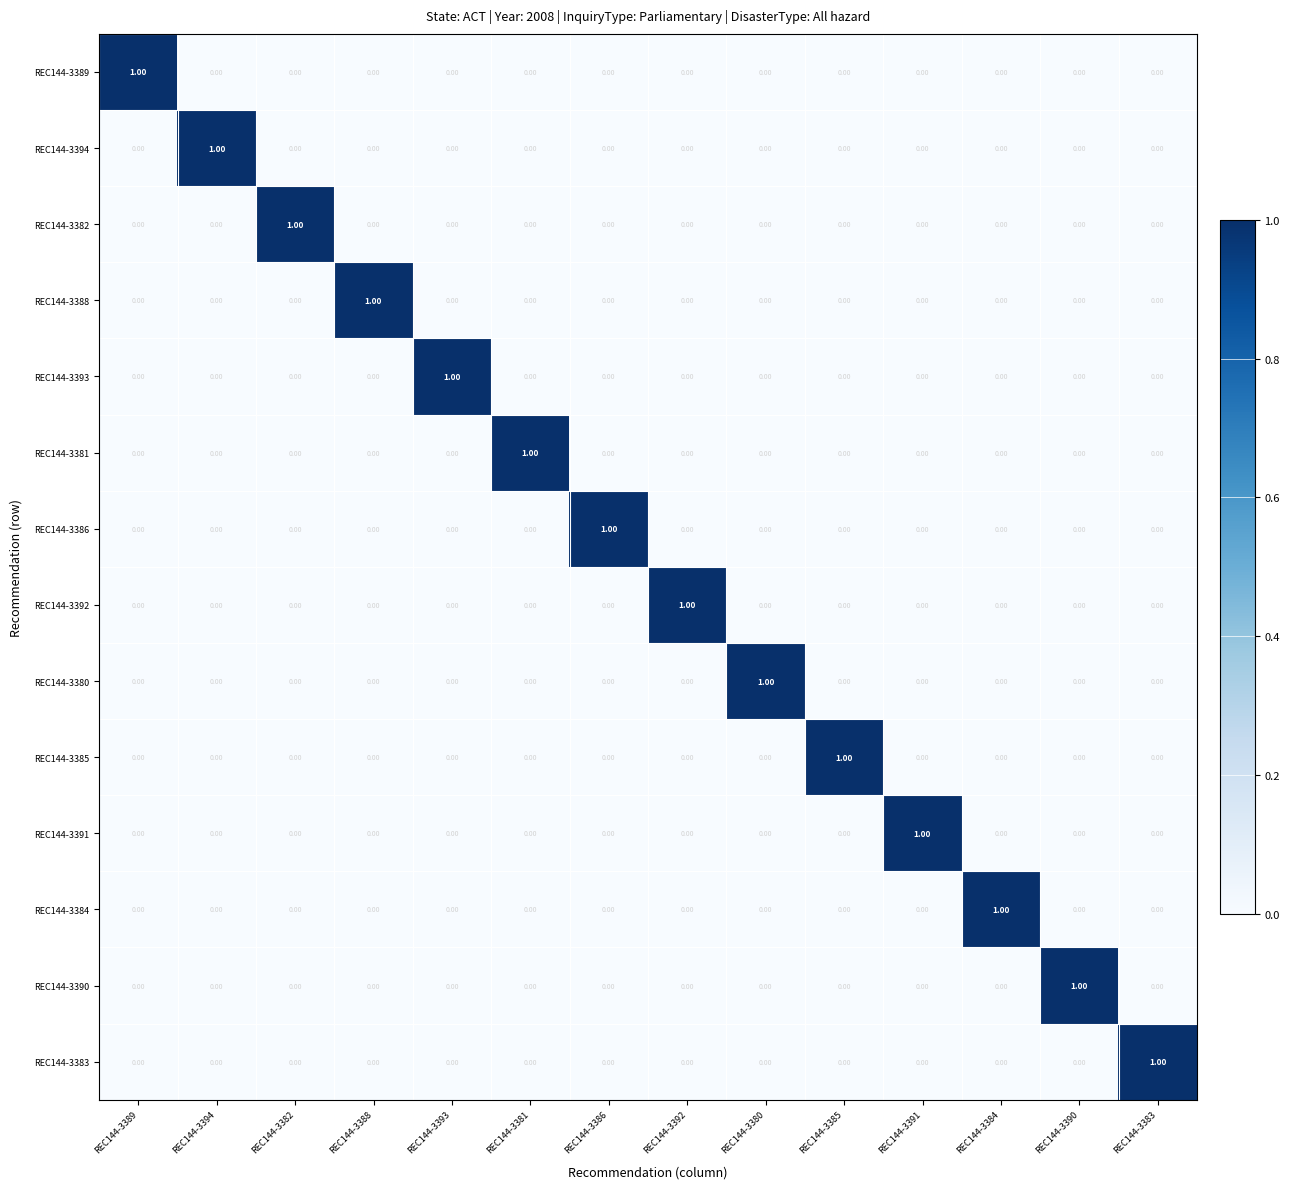

At how many categories does at least one series exceed 0?

14